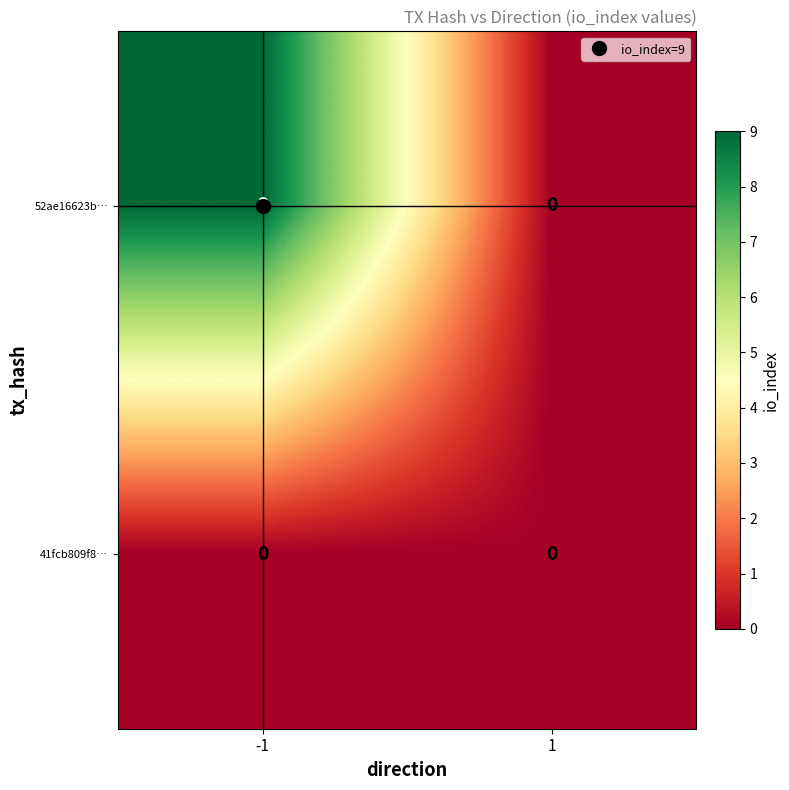

At which category is the sum across all series the highest?

-1